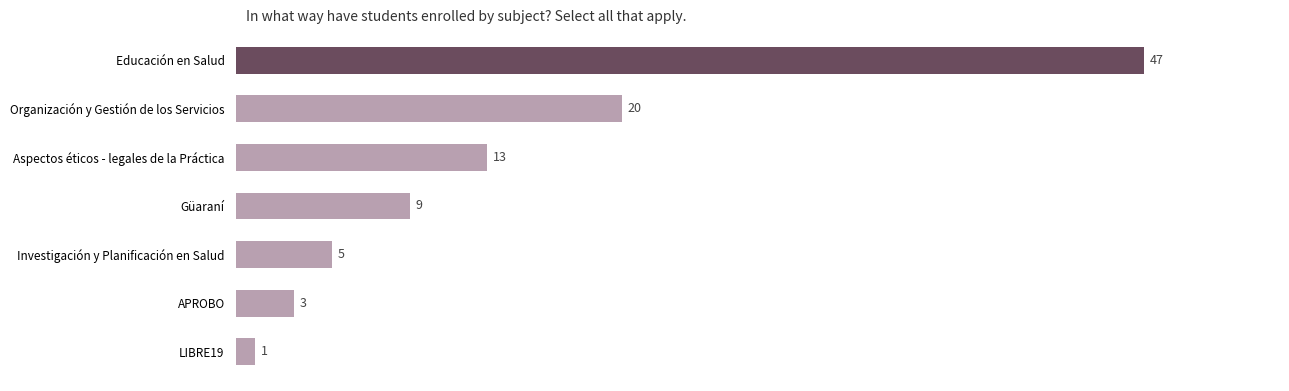

What is the maximum value shown in the chart?

47